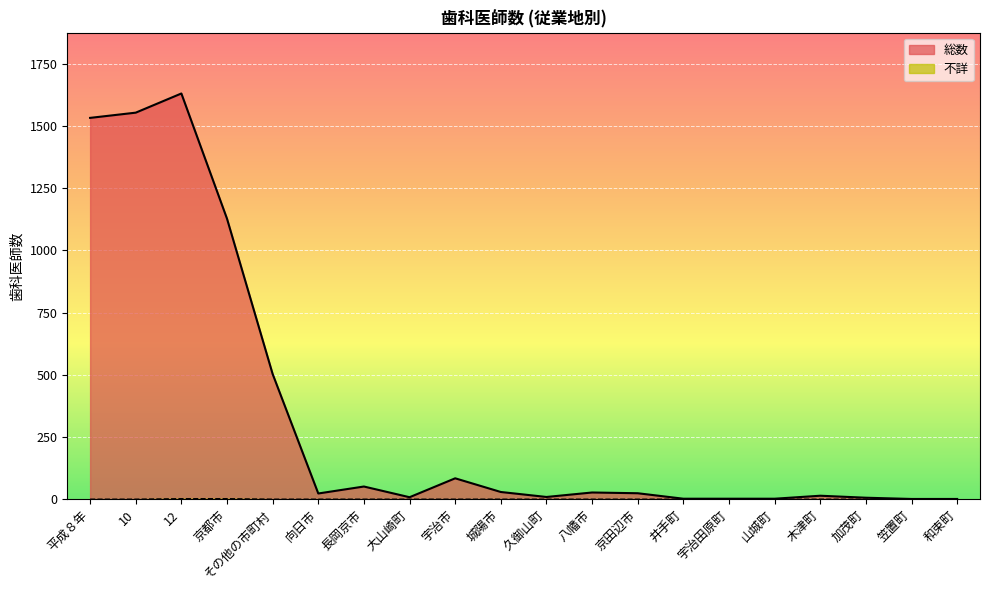

What is the label of the 14th point from the right?

長岡京市